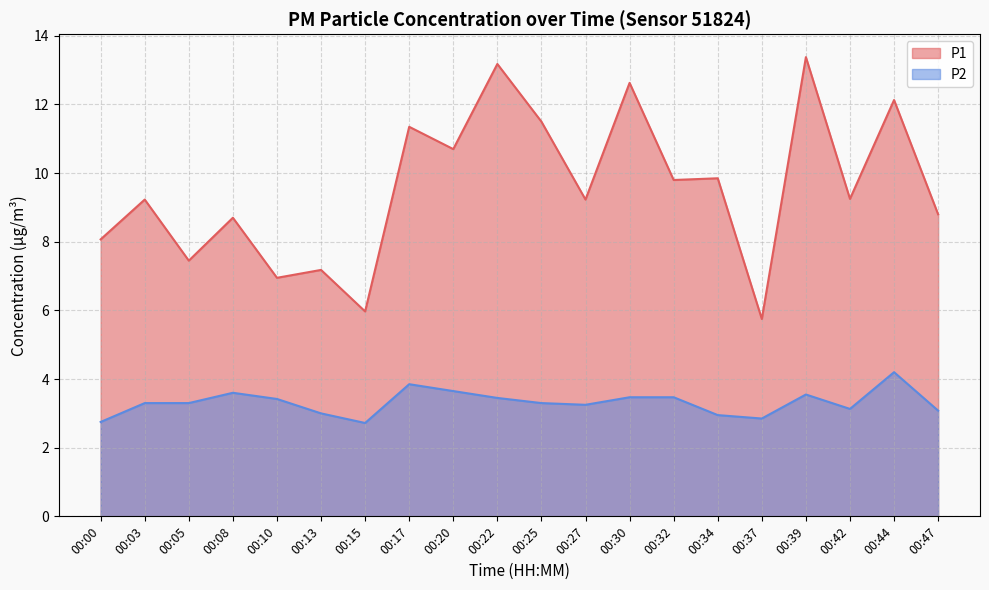

True or false: P2 and P1 cross at least once.

False